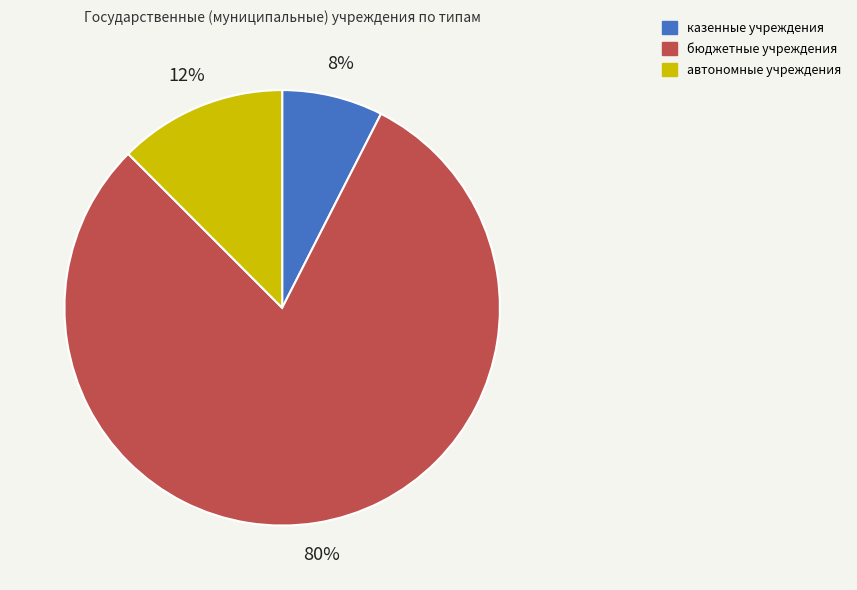

Between казенные учреждения and автономные учреждения, which is larger?

автономные учреждения